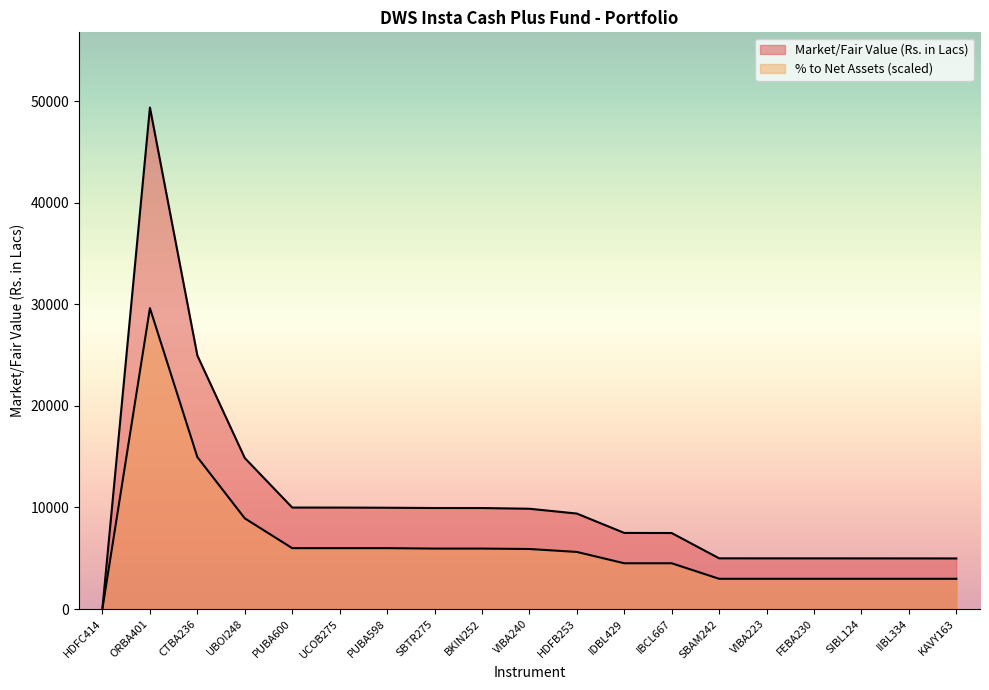

True or false: Market/Fair Value (Rs. in Lacs) and % to Net Assets cross at least once.

False